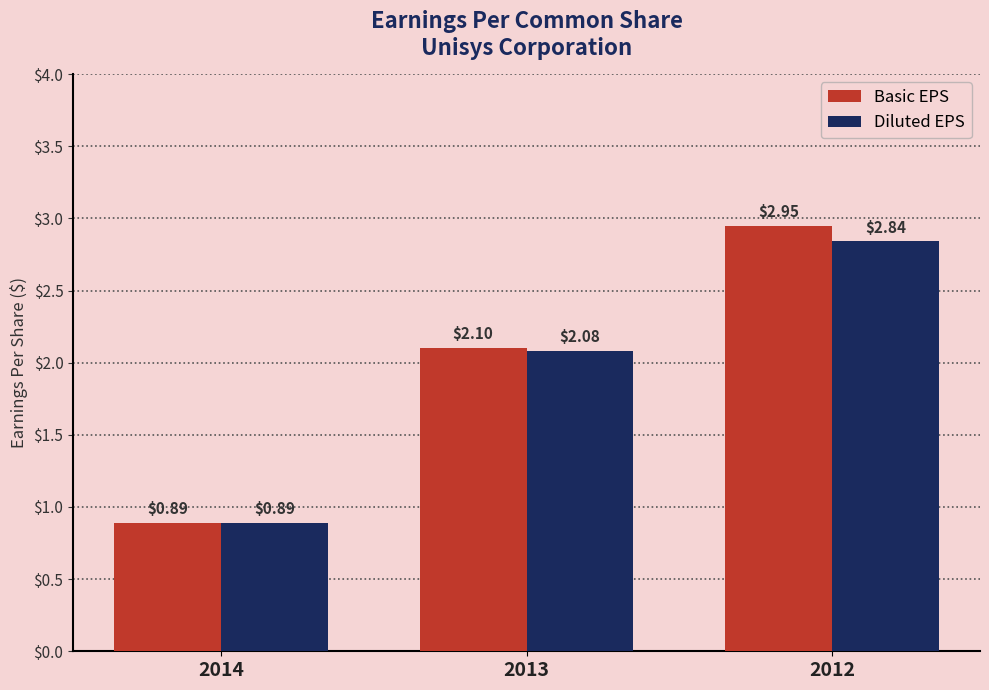

Rank the series at 2013 from highest to lowest value.

Basic EPS, Diluted EPS